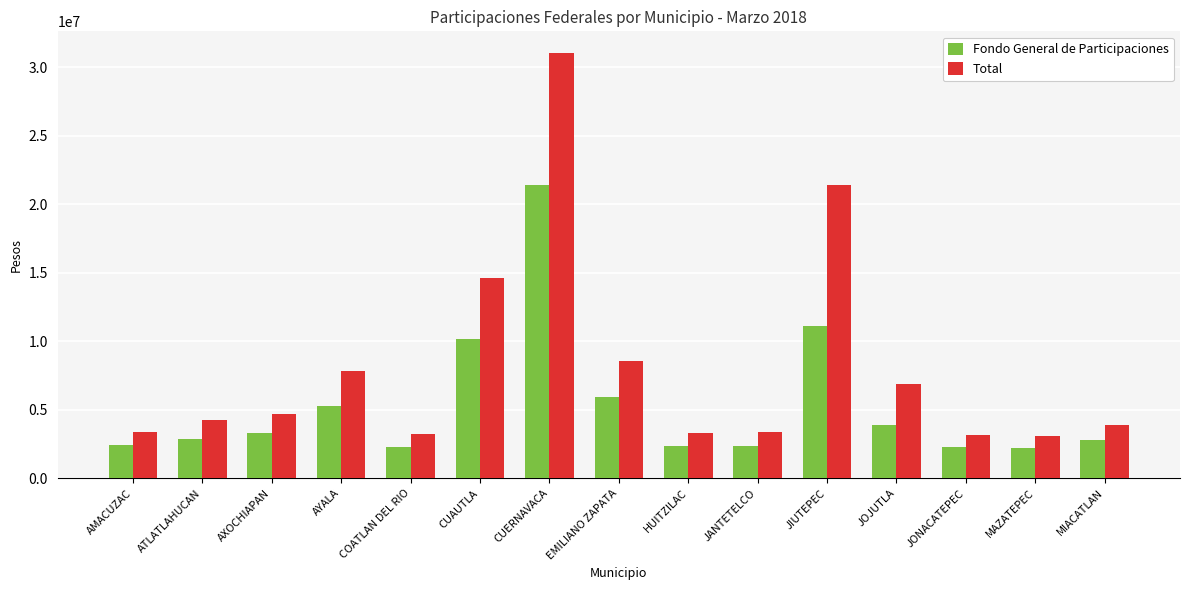

At which category is the sum across all series the highest?

CUERNAVACA